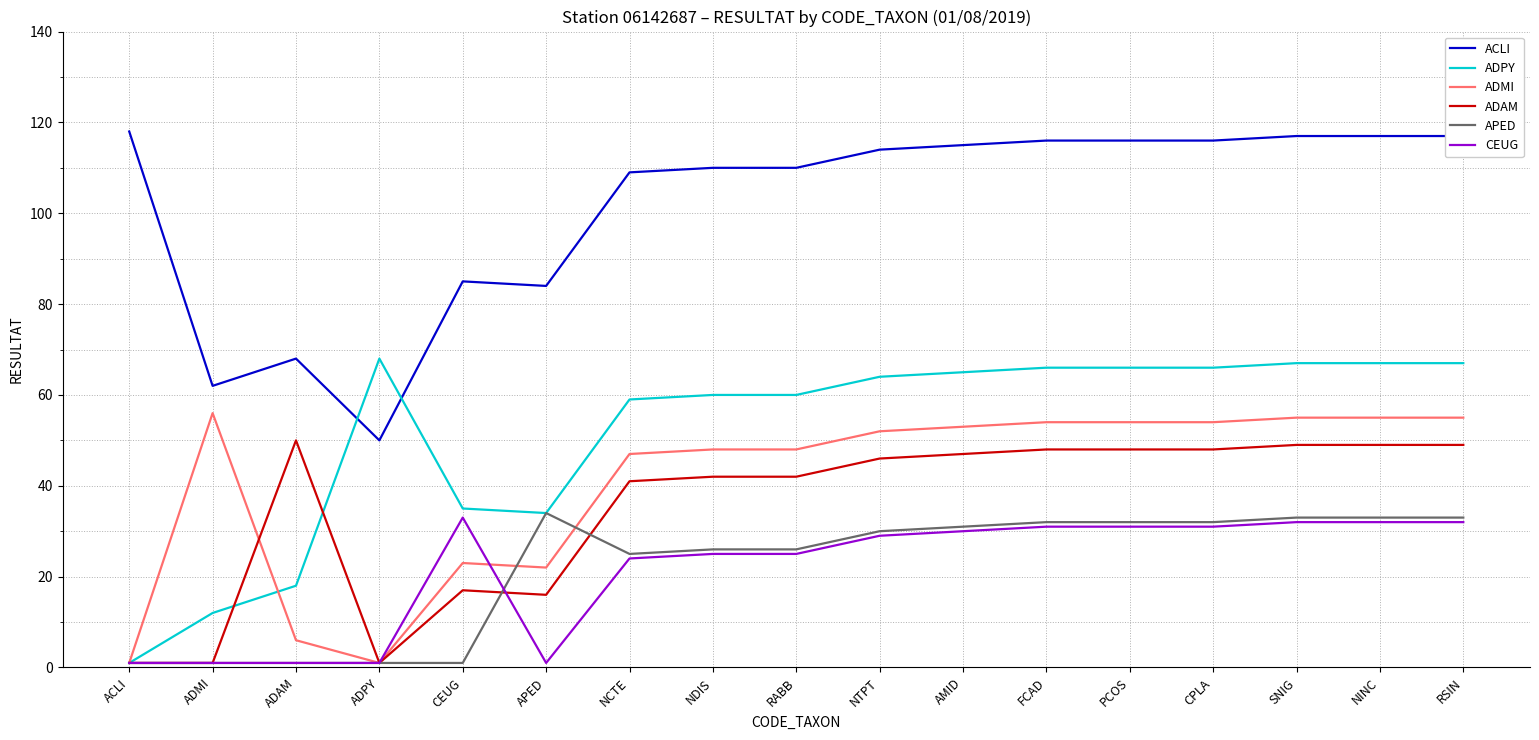

What is the total value across all series at FCAD?

347